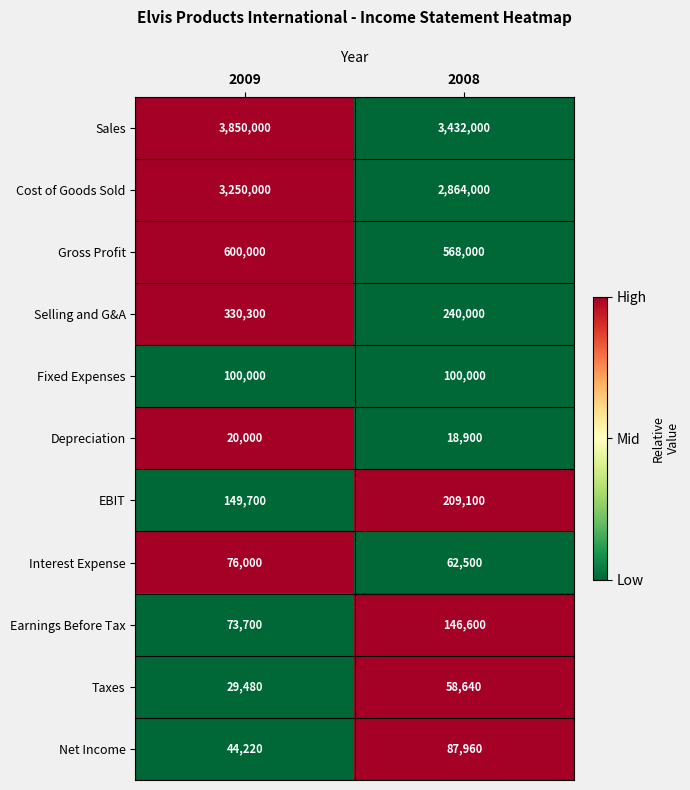

What is the spread (max minus min) of values at 2009?

3830000